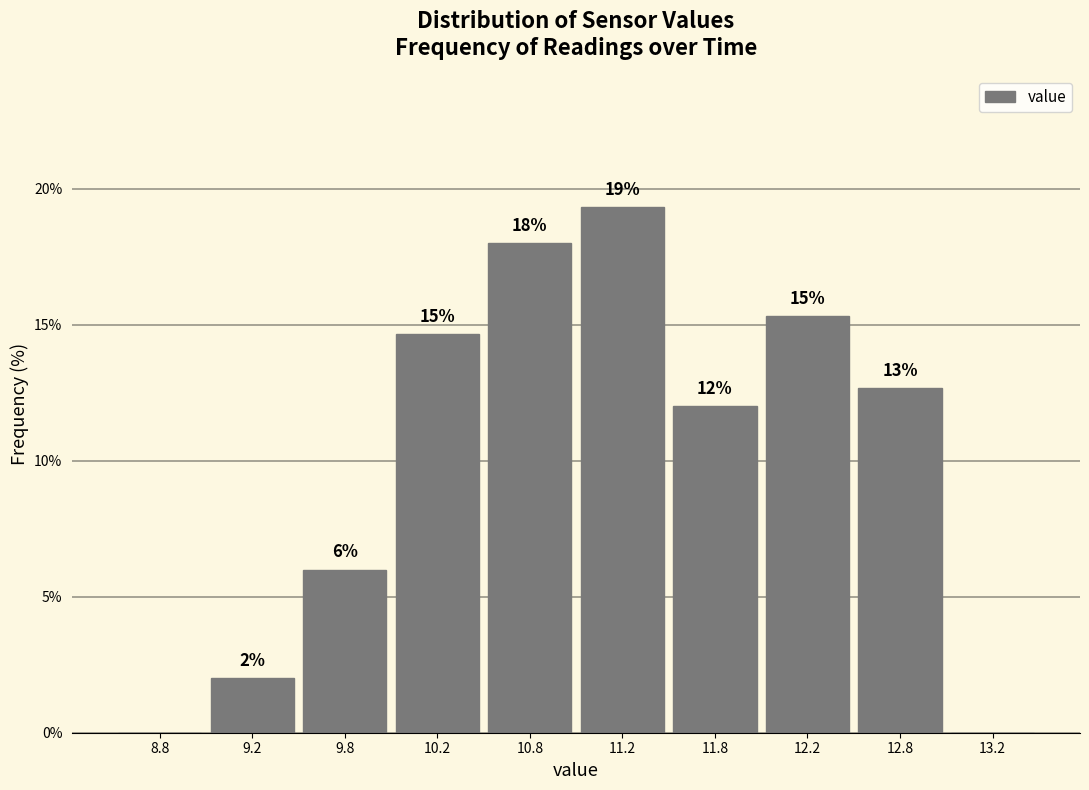

Over which range of the x-axis is the bar tallest?

11.0 to 11.5